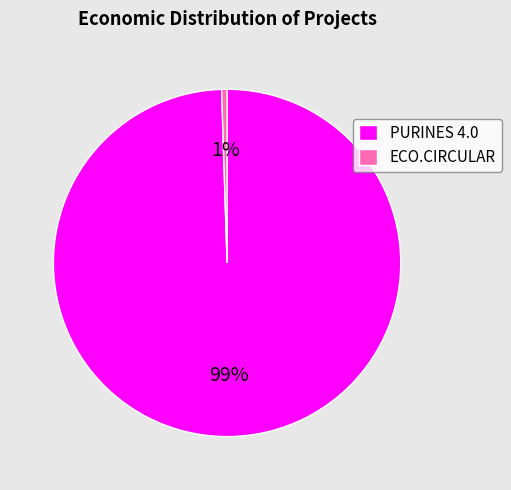

The PURINES 4.0 slice represents 89% of the pie. True or false?

False